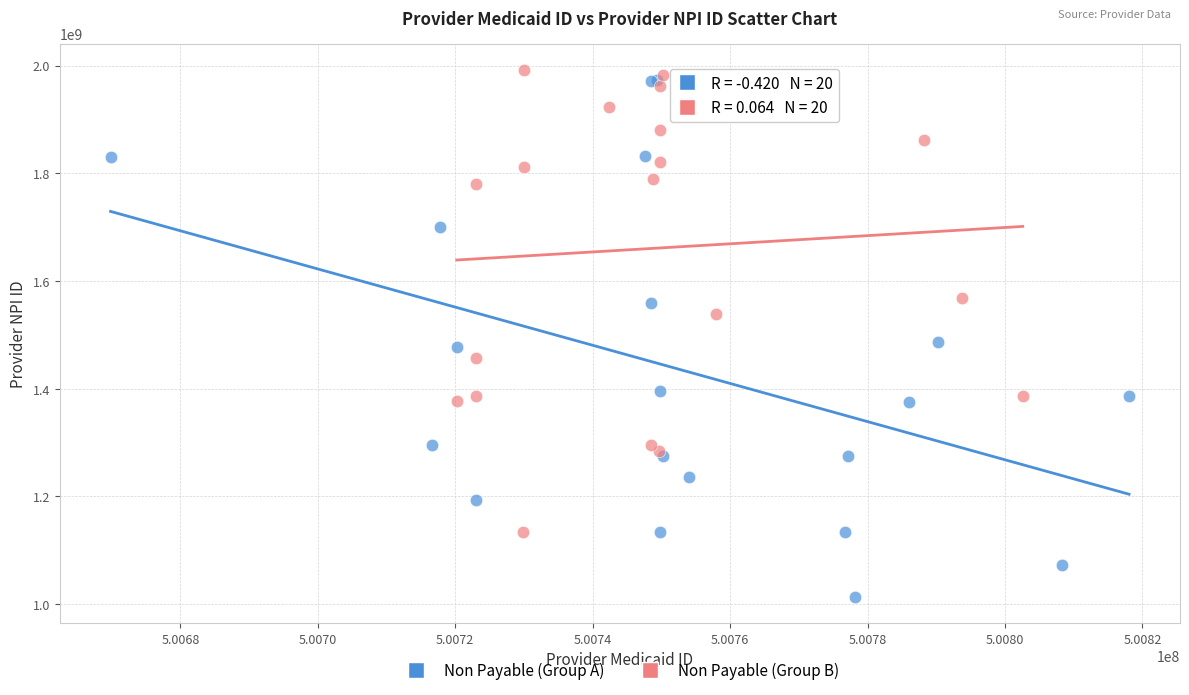

Which series reaches the minimum Y coordinate?

Non Payable (Group A)